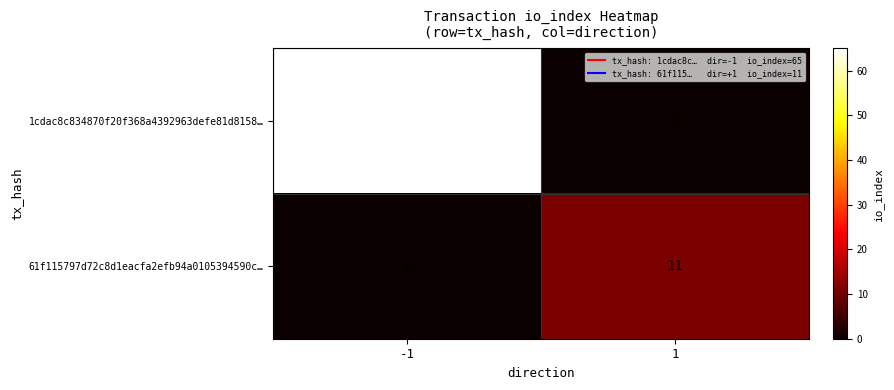

Which label corresponds to the largest value in the chart?

-1